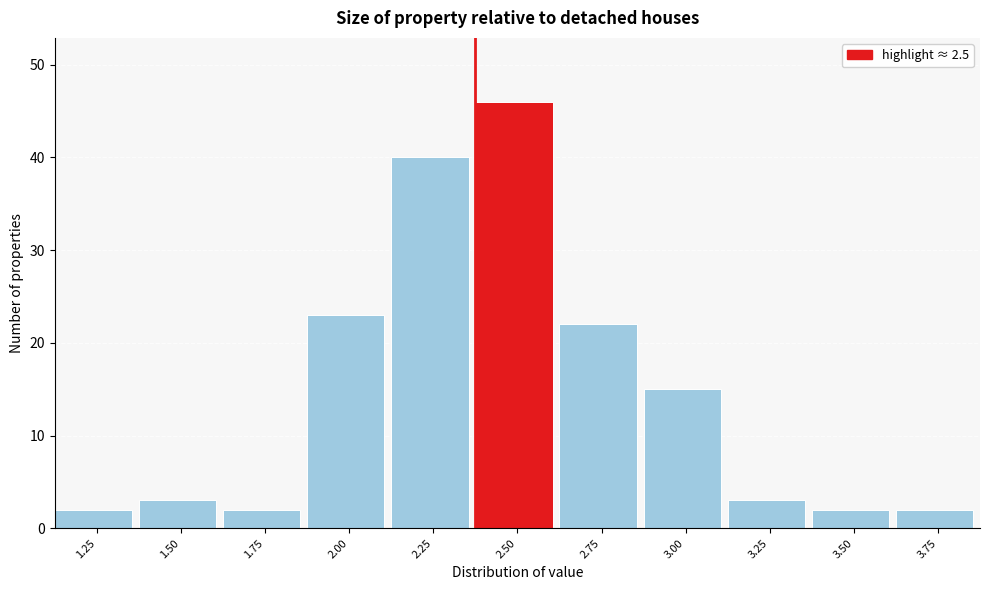

Reading left to right, extract all data points from this chart.

2	3	2	23	40	46	22	15	3	2	2